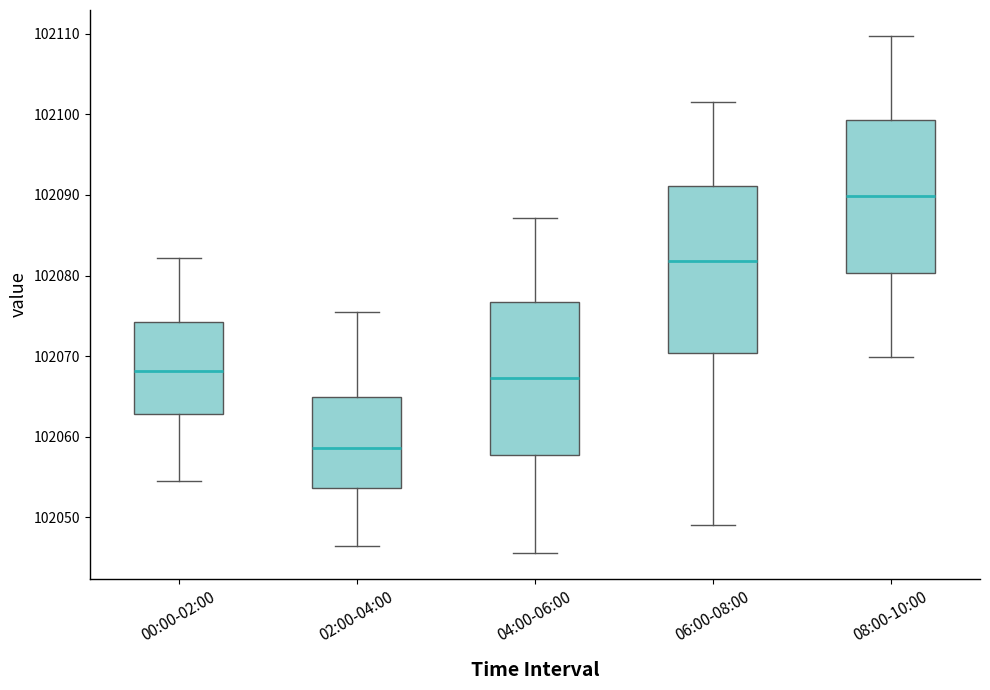

Reading left to right, read every box against the y-axis: the position of its median line, the range the box covers, and the ends of its whiskers. The values are not printed on the chart, so give them approximately, as read against the axis.

00:00-02:00: median 102068, box 102063 to 102074, whiskers 102055 to 102082
02:00-04:00: median 102059, box 102054 to 102065, whiskers 102046 to 102075
04:00-06:00: median 102067, box 102058 to 102077, whiskers 102046 to 102087
06:00-08:00: median 102082, box 102070 to 102091, whiskers 102049 to 102102
08:00-10:00: median 102090, box 102080 to 102099, whiskers 102070 to 102110